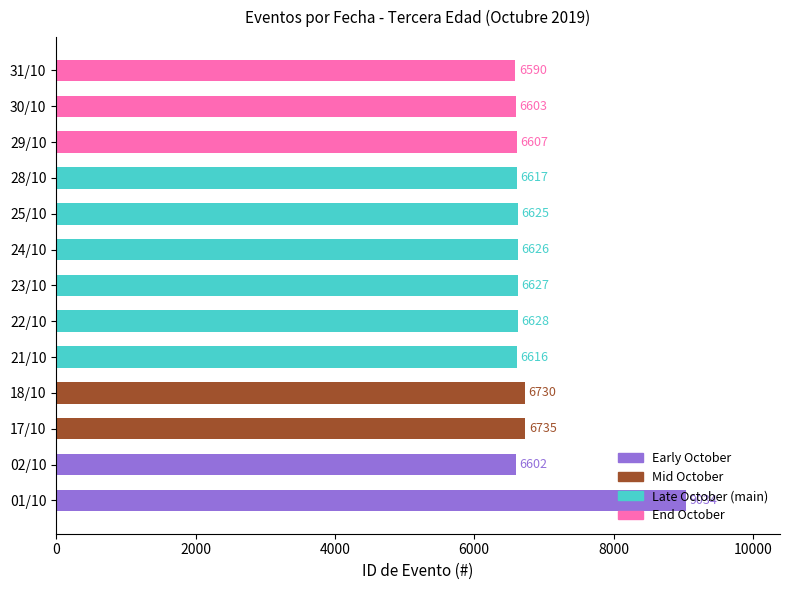

True or false: the data shows 6603 at 30/10.

True